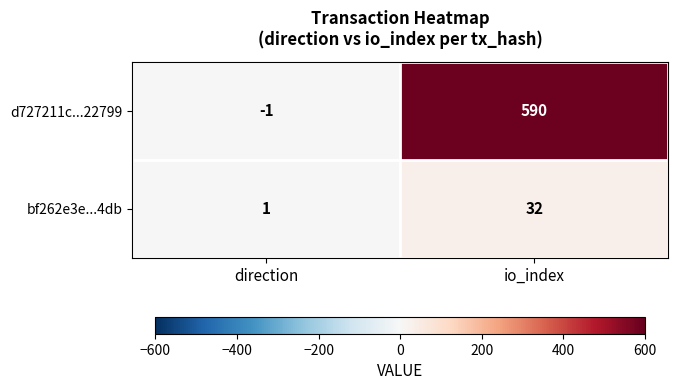

What is the total value across all series at io_index?

622